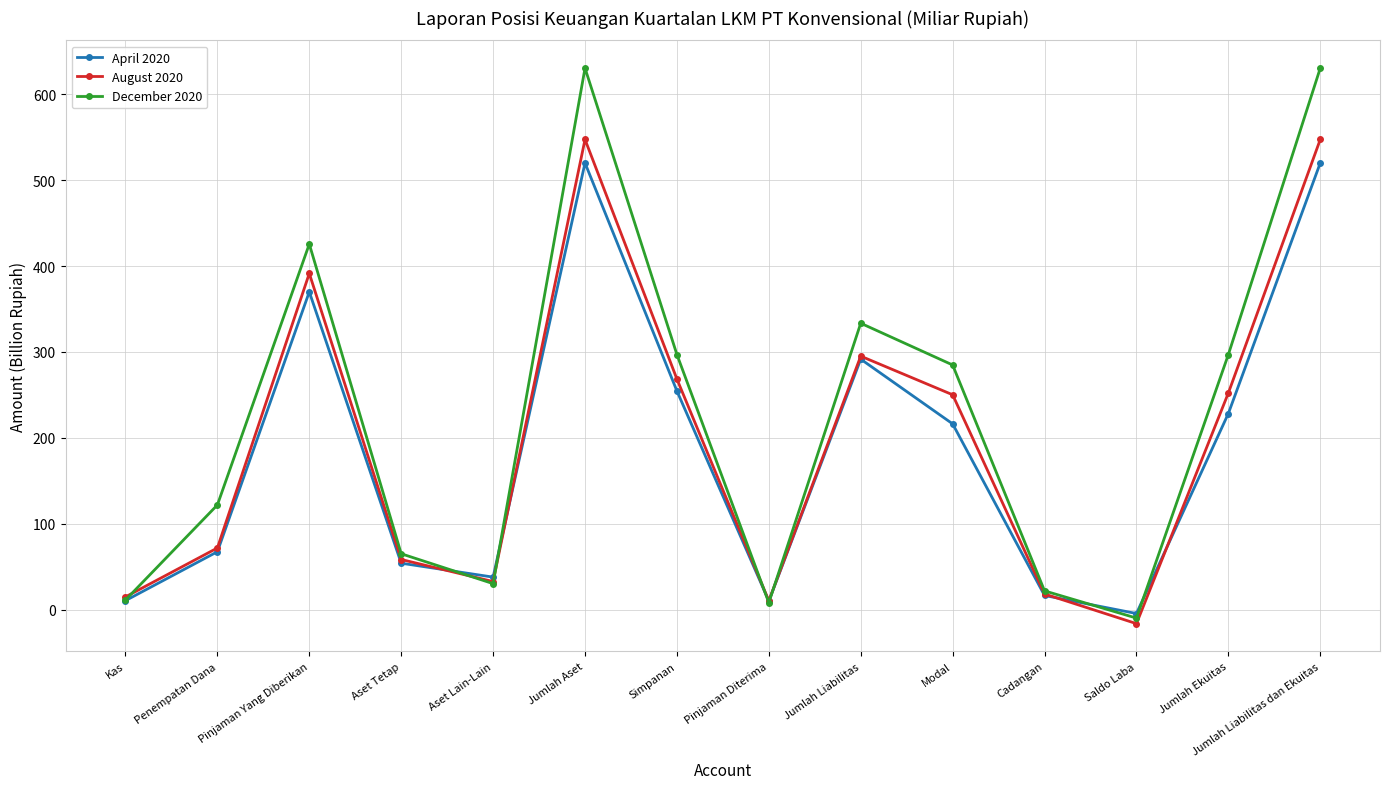

The August 2020 series shows 250.1 at Modal. True or false?

True